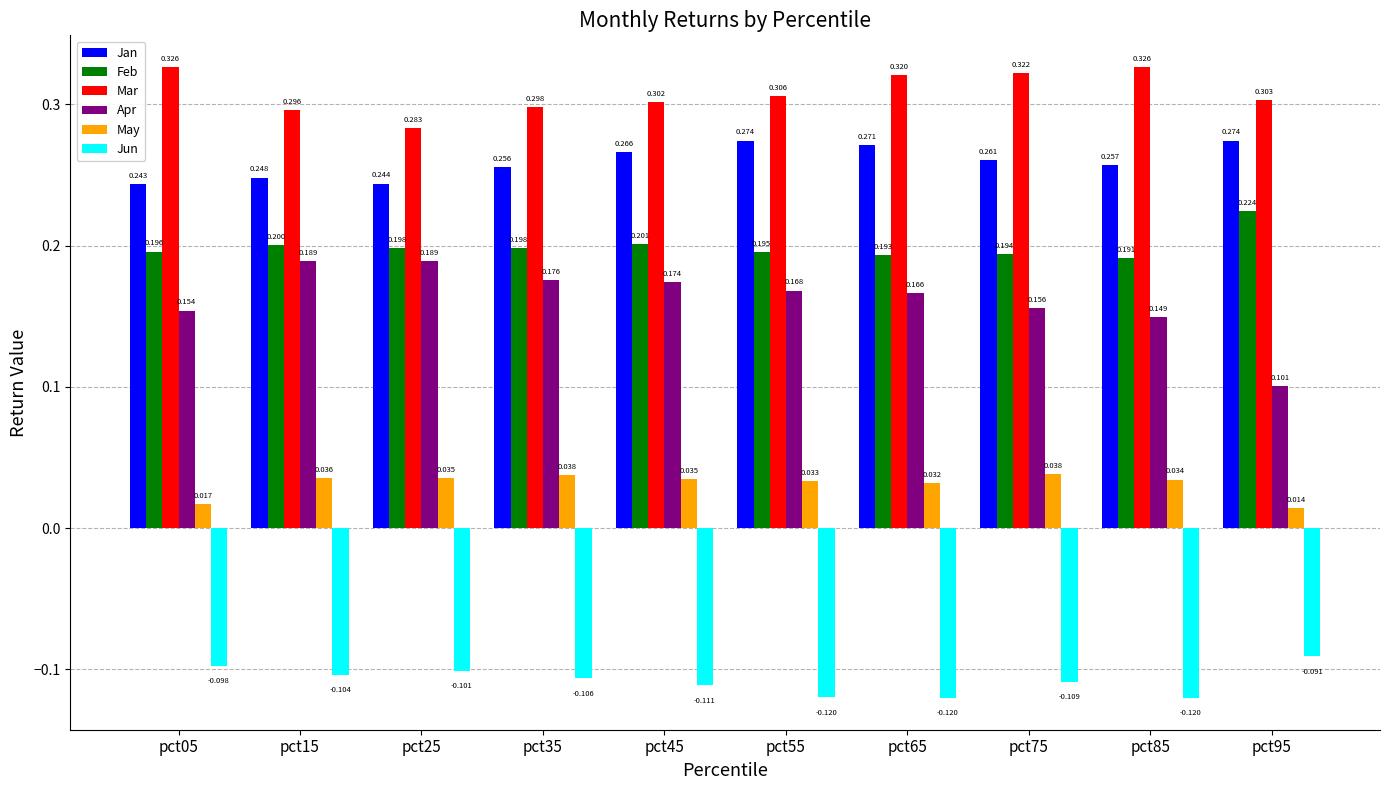

Which series has the largest total across all categories?

Mar